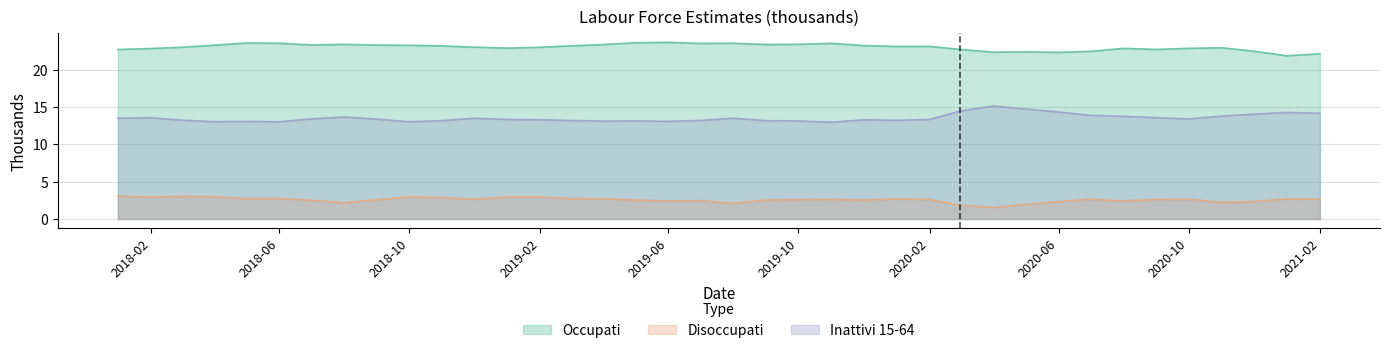

Does the chart display data point markers on the line(s)?

No